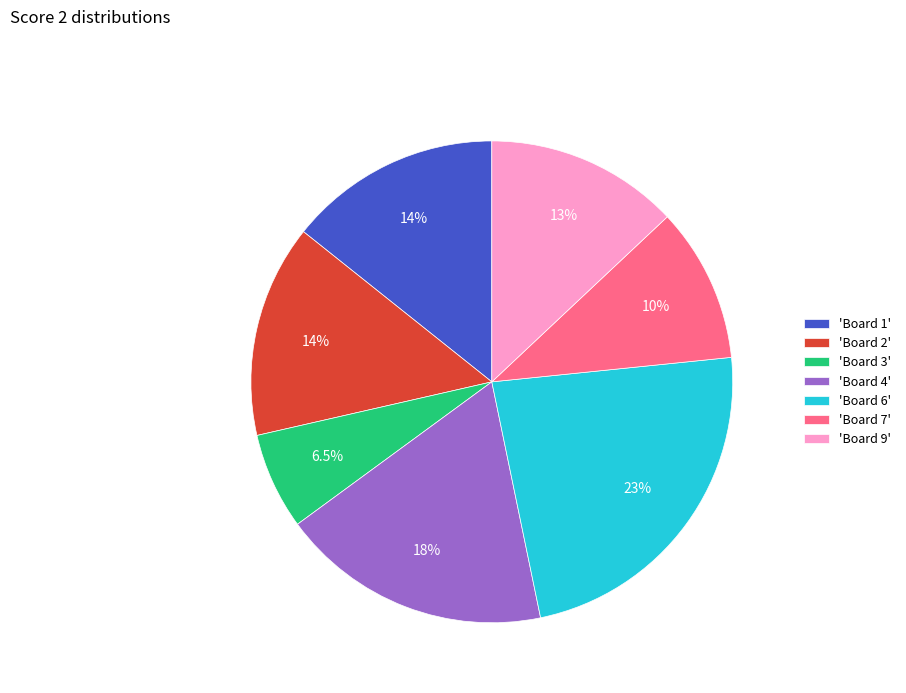

To the nearest percent, what is the difference between the largest and smallest slice percentages?

17%